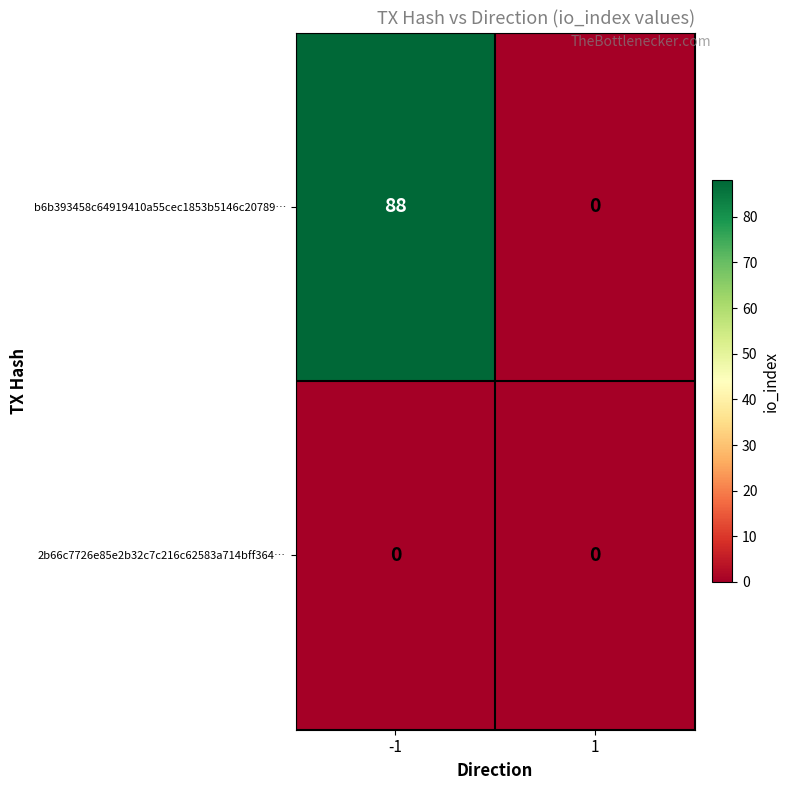

How many data points in b6b393458c64919410a55cec1853b5146c20789… are less than 88?

1